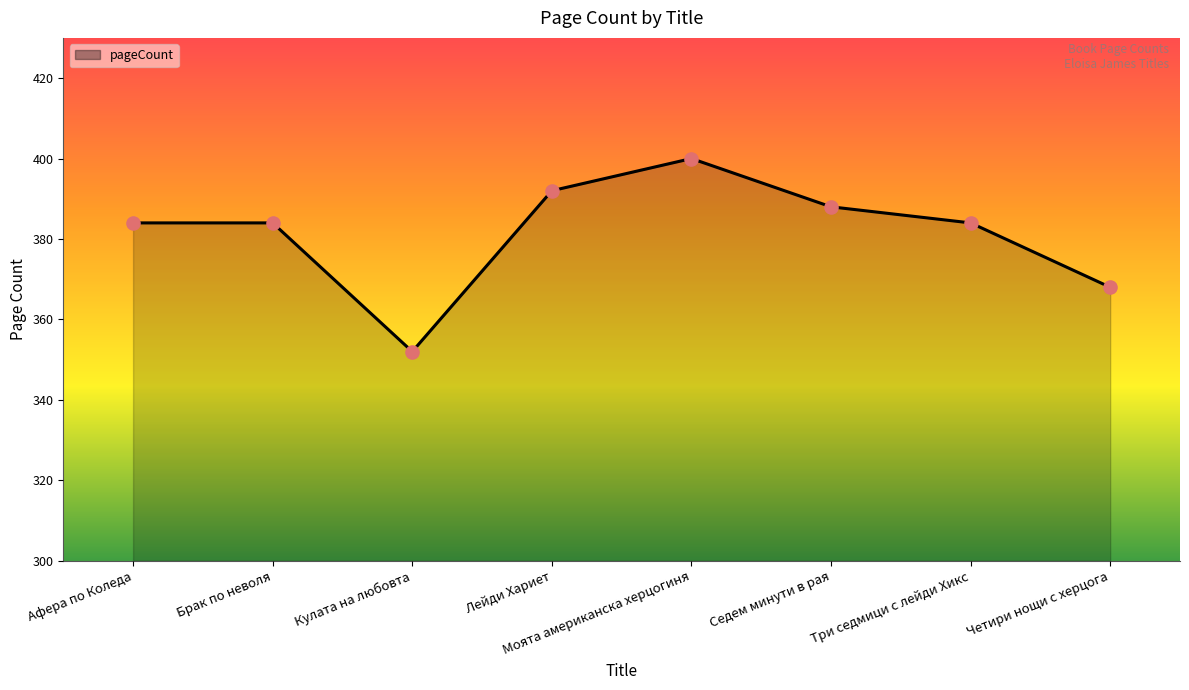

Between Седем минути в рая and Лейди Хариет, which is larger?

Лейди Хариет